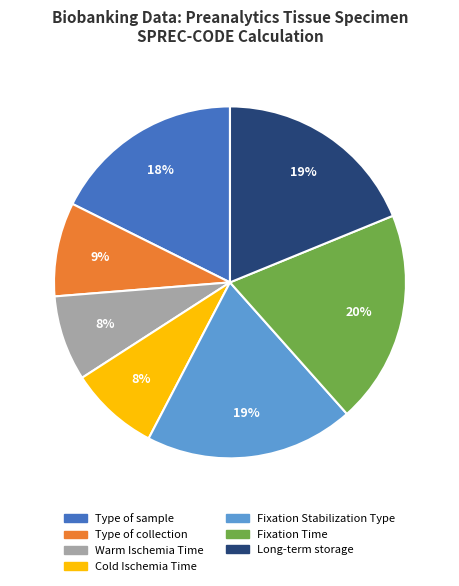

To the nearest percent, what is the difference between the largest and smallest slice percentages?

12%